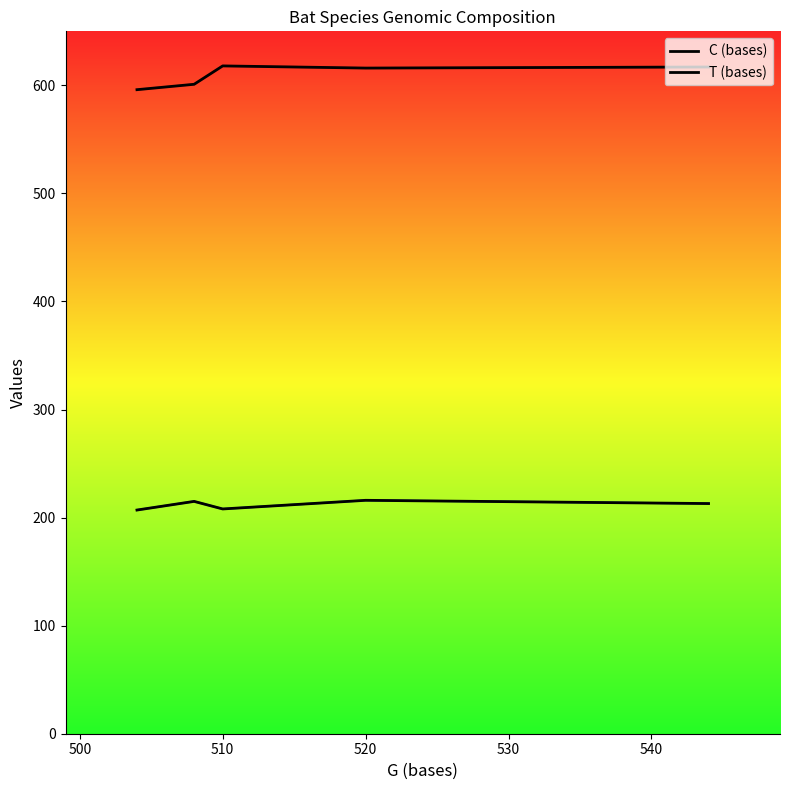

What is the minimum value shown in the chart?

207